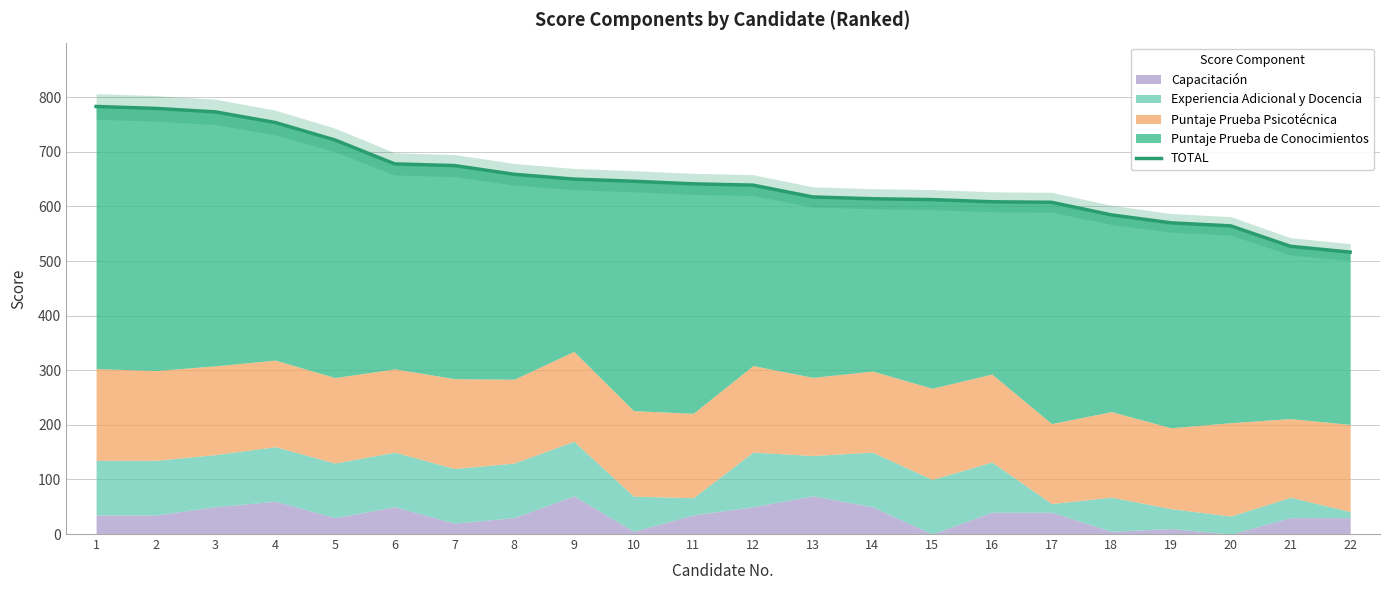

What is the change in value from 13 to 18?

-32.8